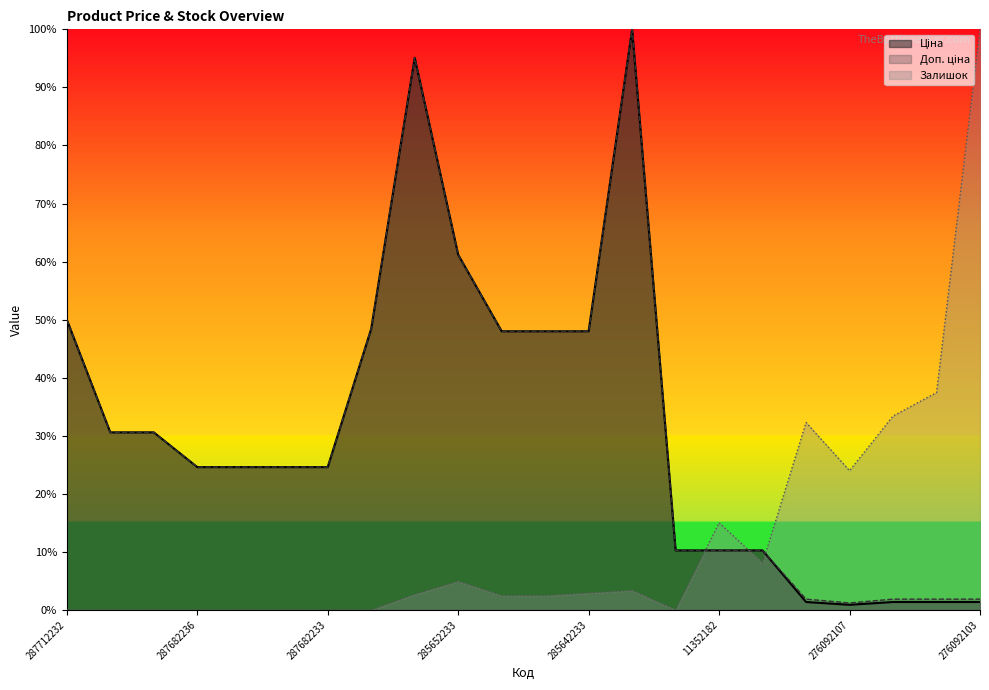

At which category is the sum across all series the highest?

285672232